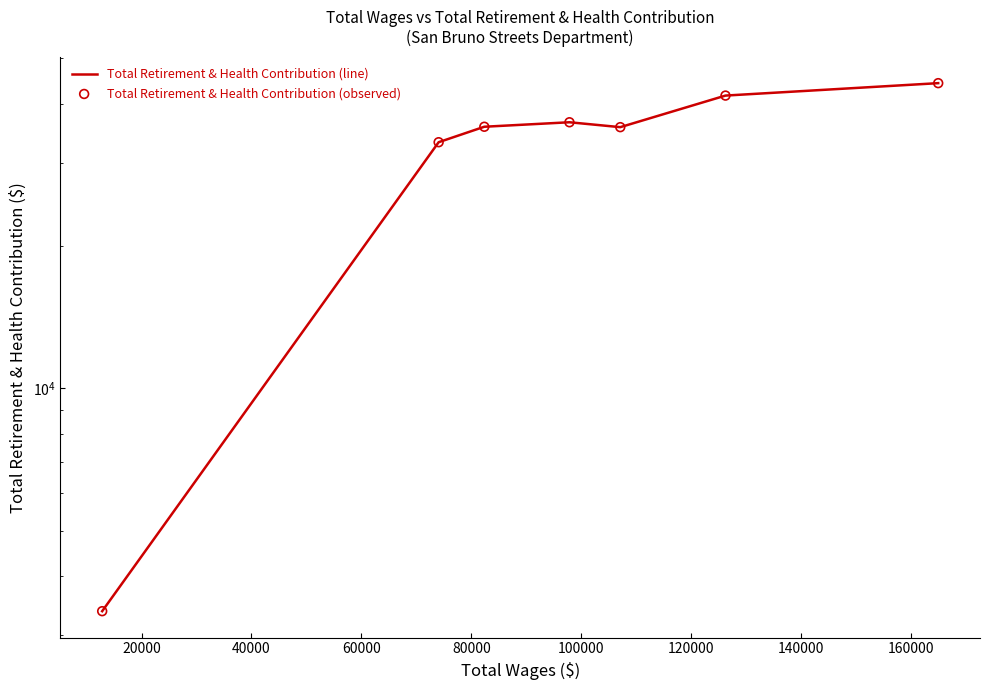

Which series has the largest total across all categories?

Total Retirement & Health Contribution (line)